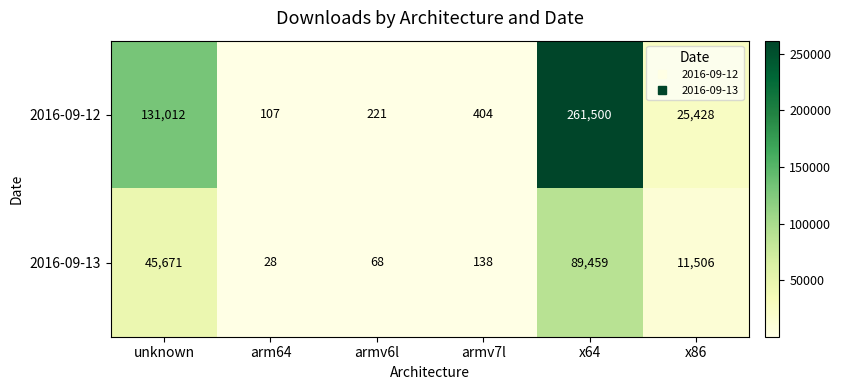

What is the total value across all series at arm64?

135